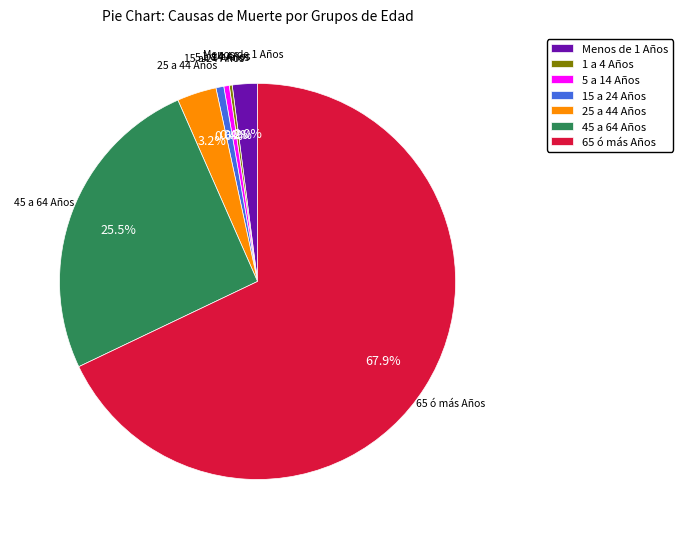

Between Menos de 1 Años and 65 ó más Años, which is larger?

65 ó más Años